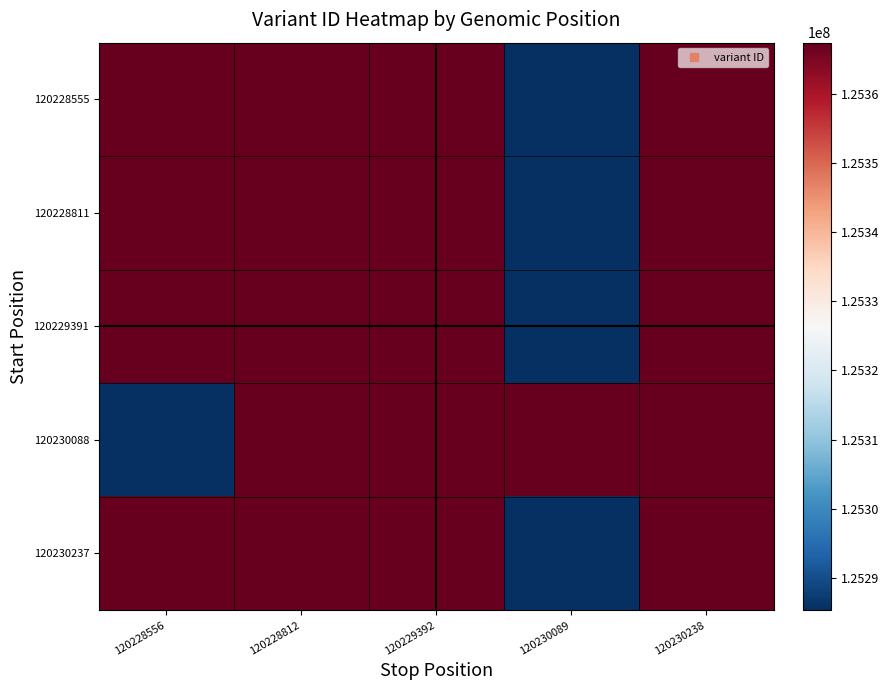

Reading left to right, extract all data points from this chart.

120228555: 120228556=125367373	120228812=125367374	120229392=125367375	120230089=125285339	120230238=125367376
120228811: 120228556=125367374	120228812=125367373	120229392=125367375	120230089=125285339	120230238=125367376
120229391: 120228556=125367375	120228812=125367374	120229392=125367373	120230089=125285339	120230238=125367376
120230088: 120228556=125285339	120228812=125367374	120229392=125367375	120230089=125367373	120230238=125367376
120230237: 120228556=125367376	120228812=125367374	120229392=125367375	120230089=125285339	120230238=125367373